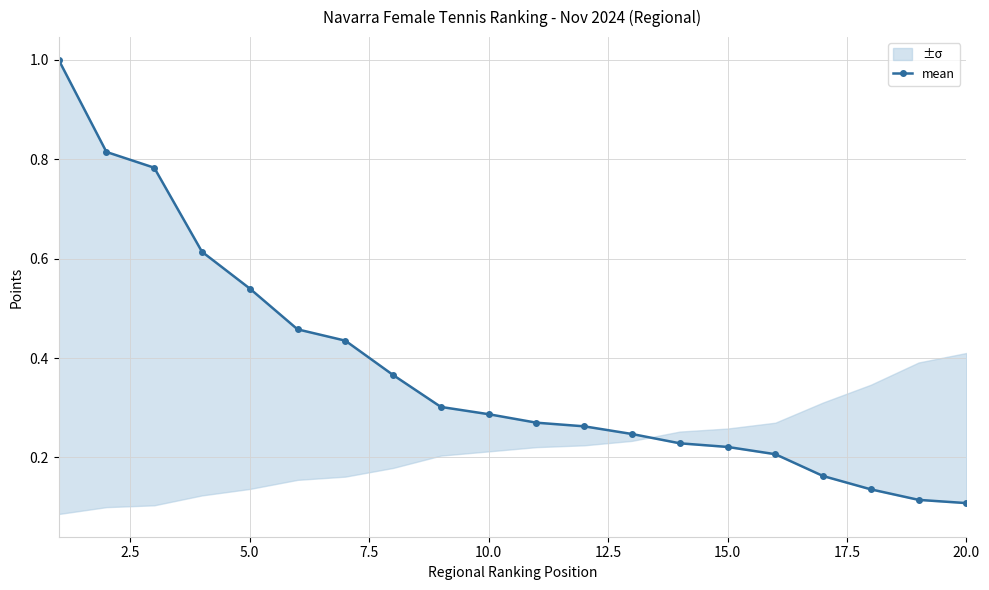

What is the average value?

0.4